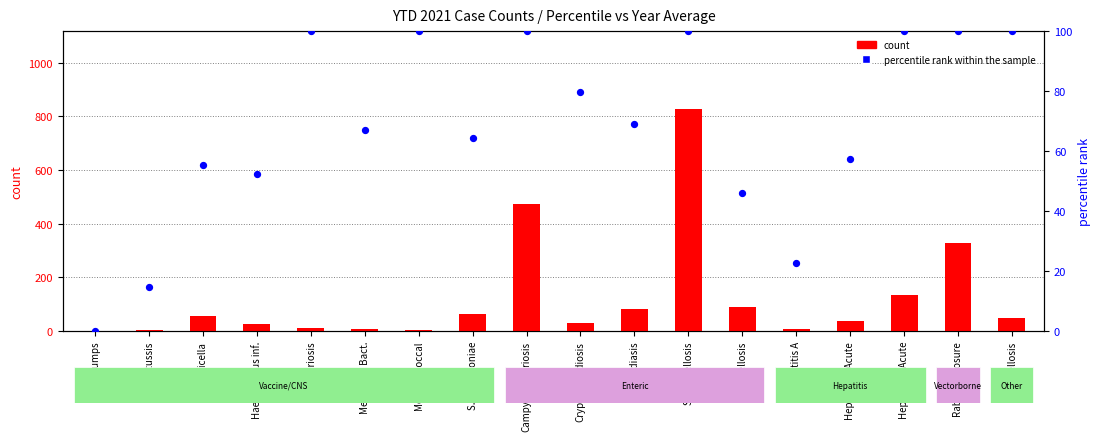

Which series reaches the minimum Y coordinate?

count